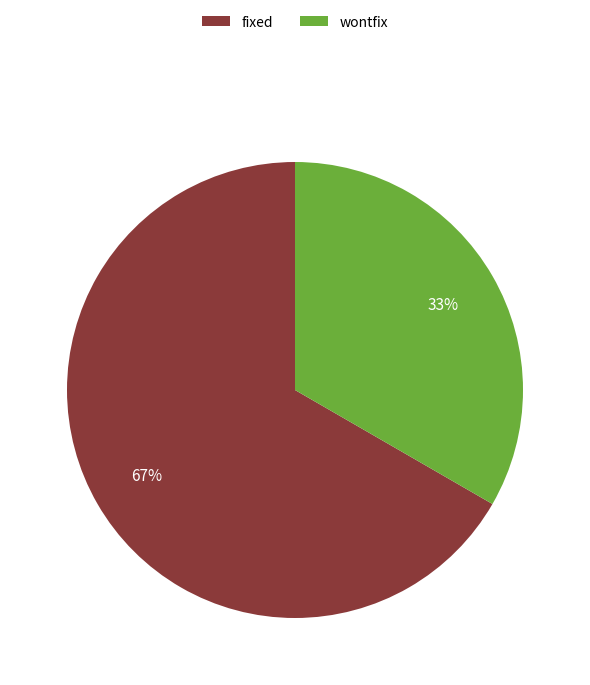

Which has a higher value, fixed or wontfix?

fixed